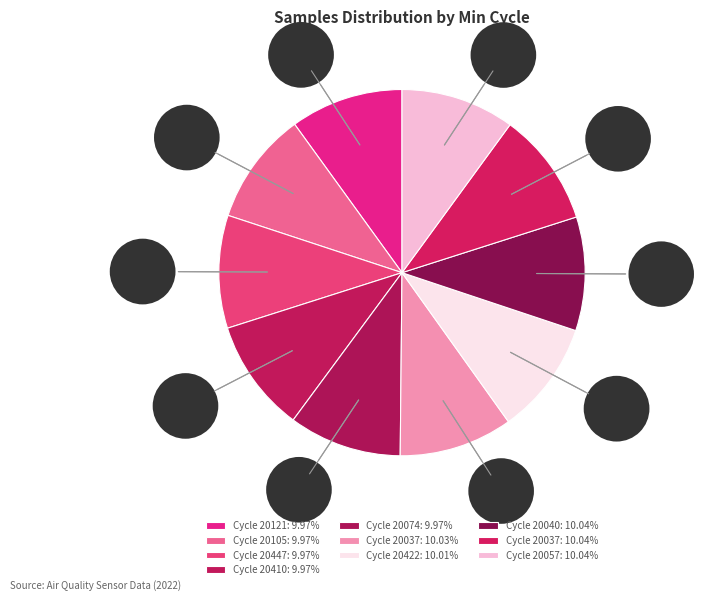

What is the ratio of the value at 20040 to the value at 20447?

1.0